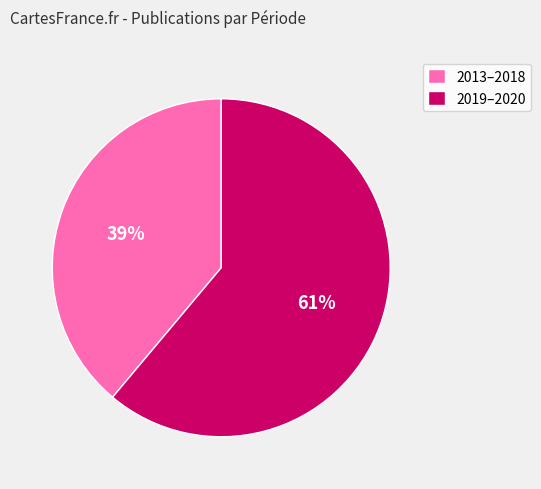

Is the sum of 2013–2018 and 2019–2020 greater than half?

Yes